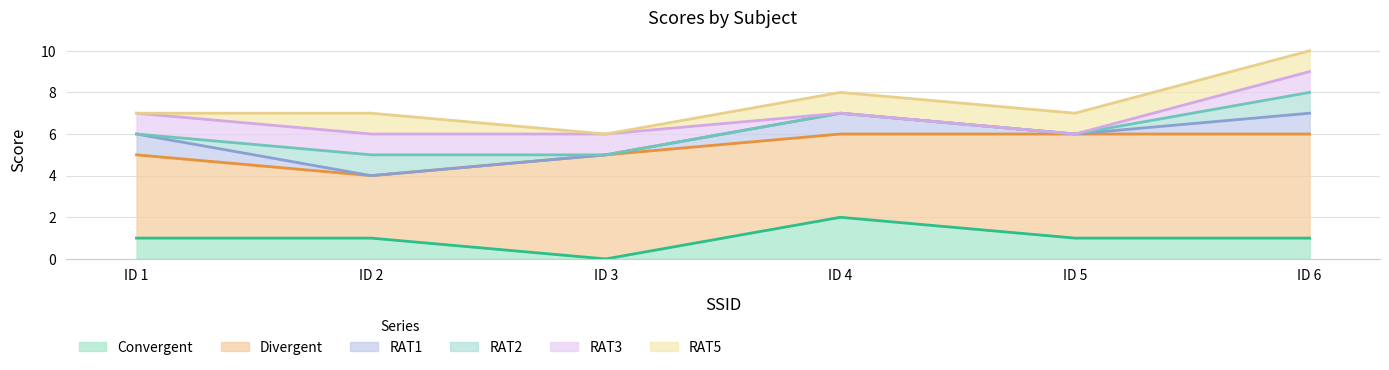

Between 2 and 3, which series saw the biggest shift?

Divergent